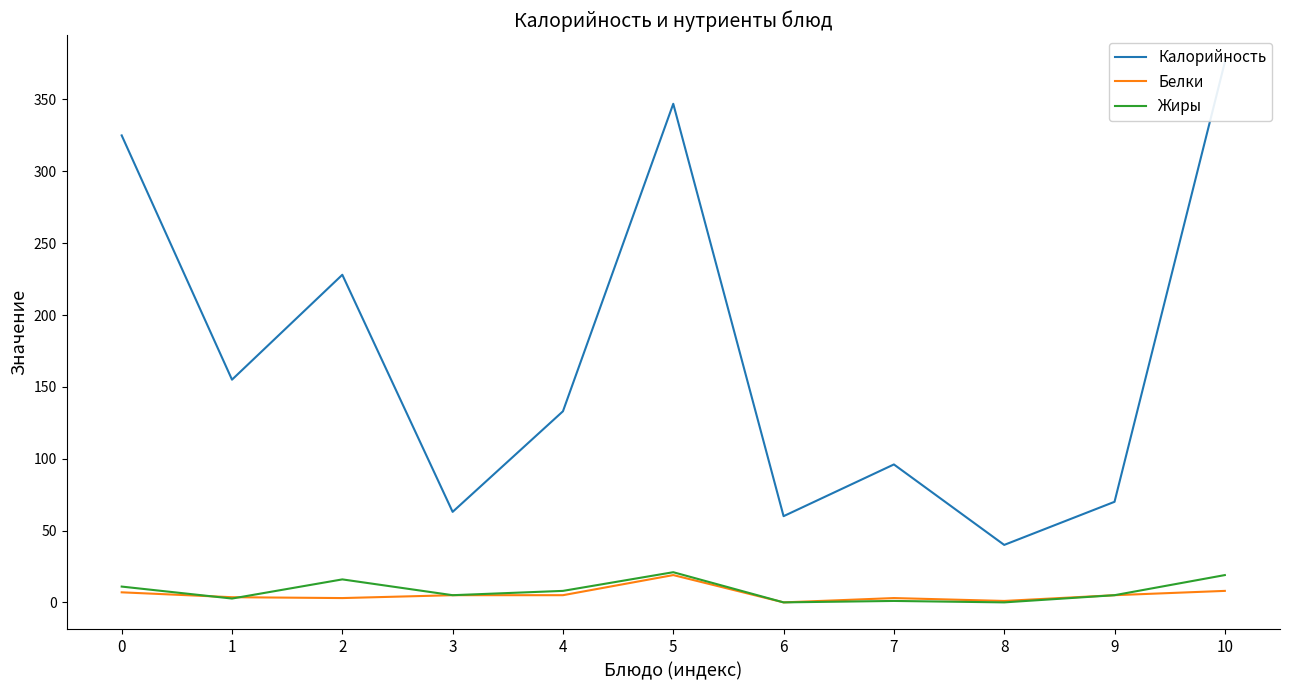

What is the average value of the Белки series?

5.4